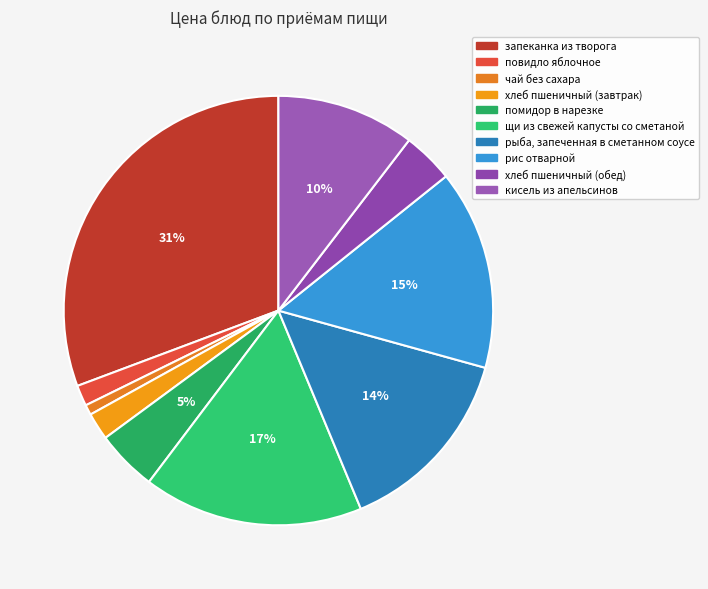

Does any single category account for the majority?

No